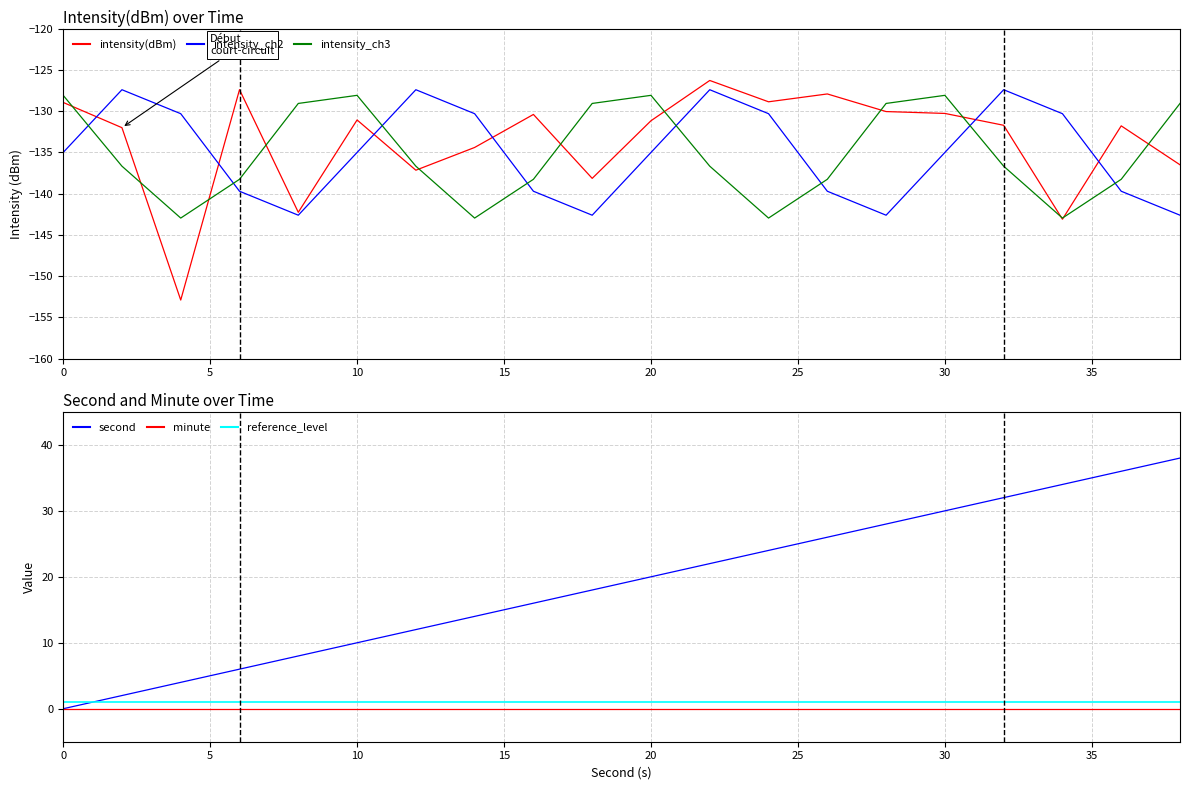

Rank the categories by second value from lowest to highest.

0, 2, 4, 6, 8, 10, 12, 14, 16, 18, 20, 22, 24, 26, 28, 30, 32, 34, 36, 38